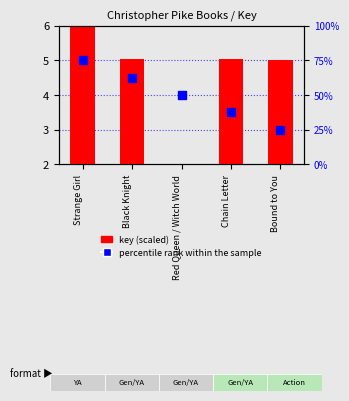

Which series has the largest Y range (max minus min)?

percentile rank within the sample